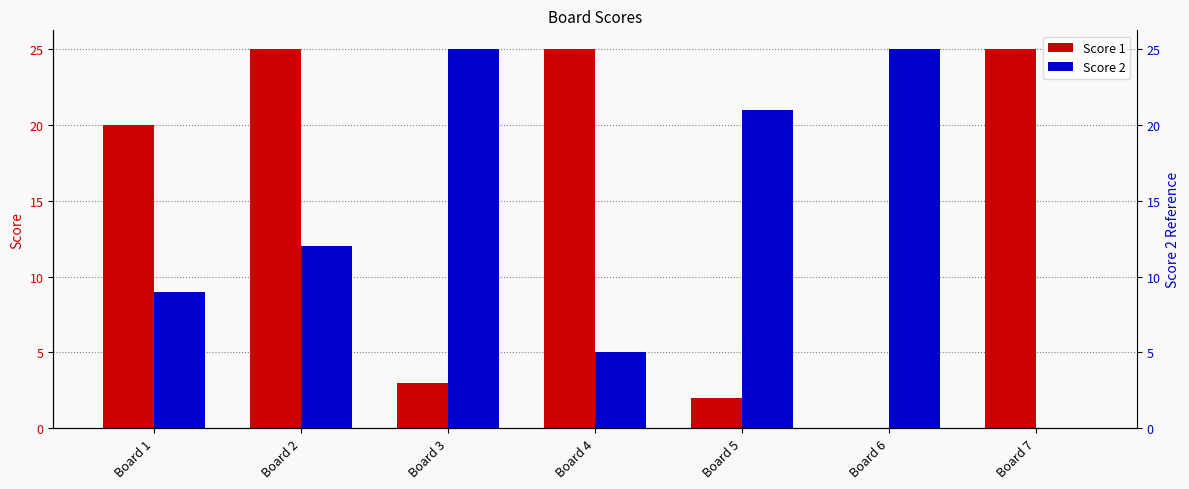

How many values in Score 1 are above zero?

6